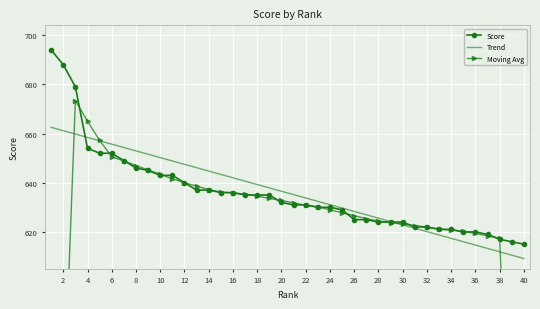

How many lines are shown in the chart?

3